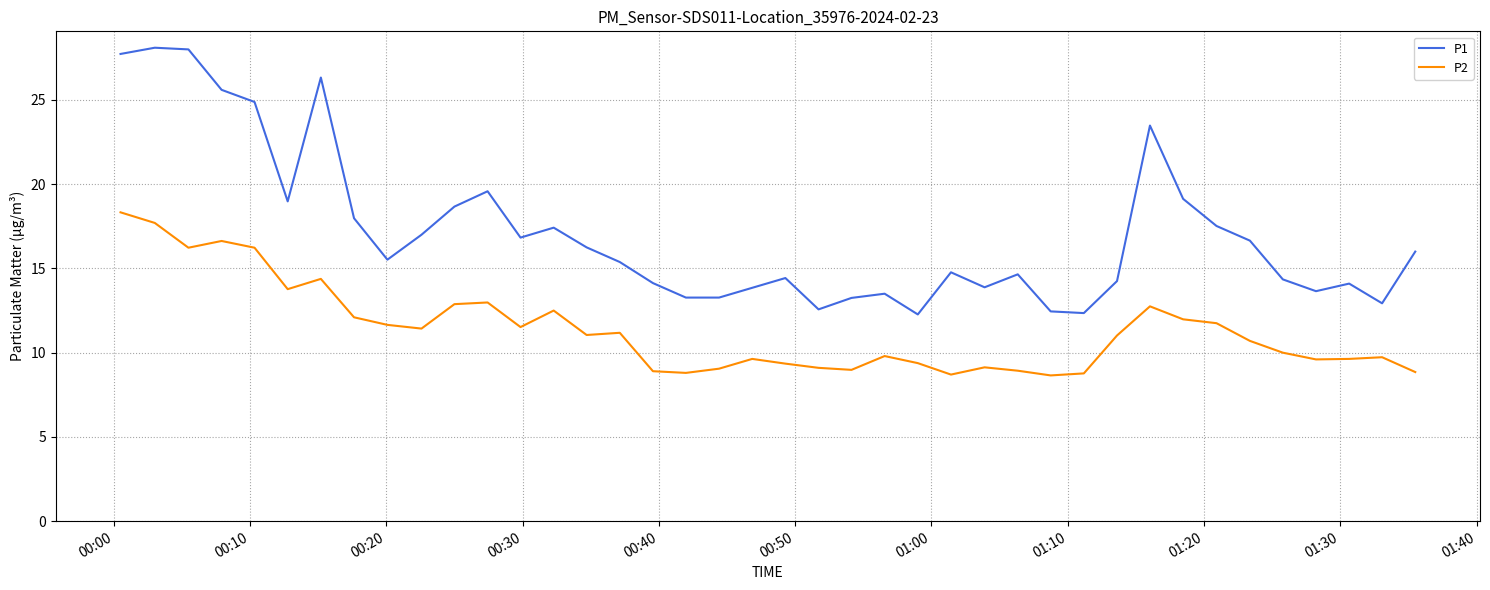

What is the maximum value shown in the chart?

28.1